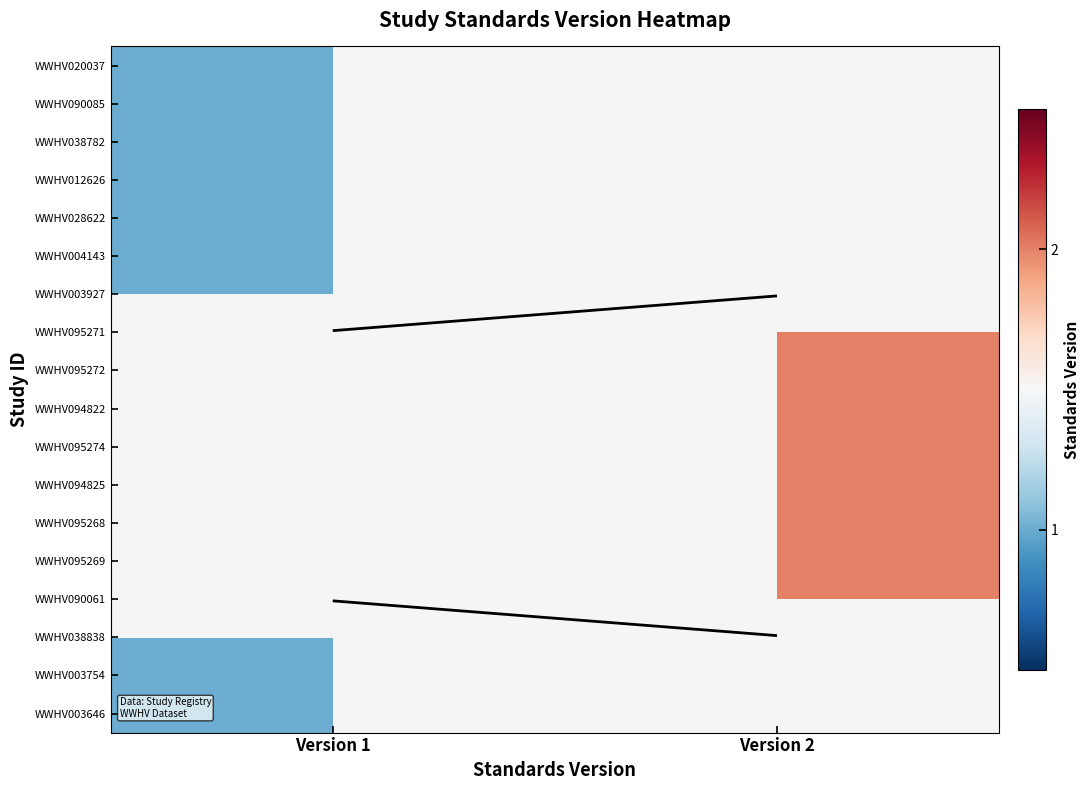

Which series has the largest range (max minus min)?

WWHV020037